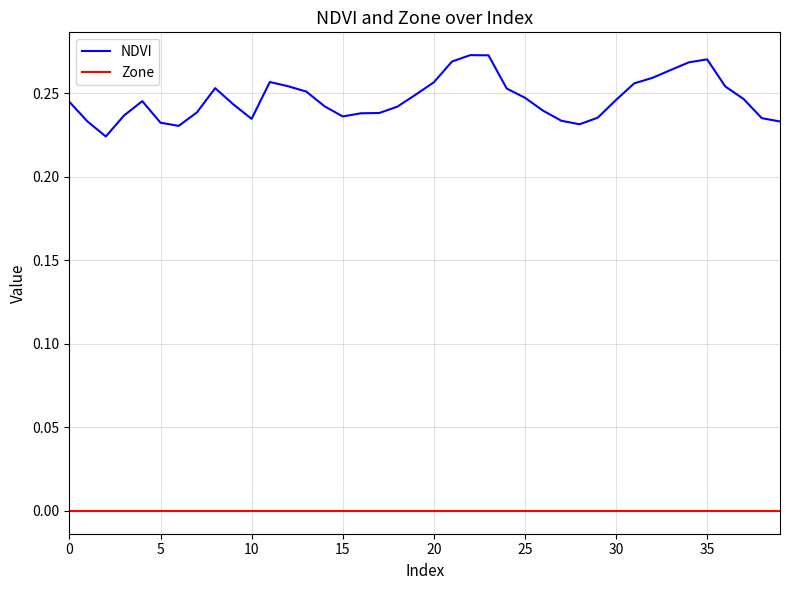

Which series has the largest range (max minus min)?

NDVI